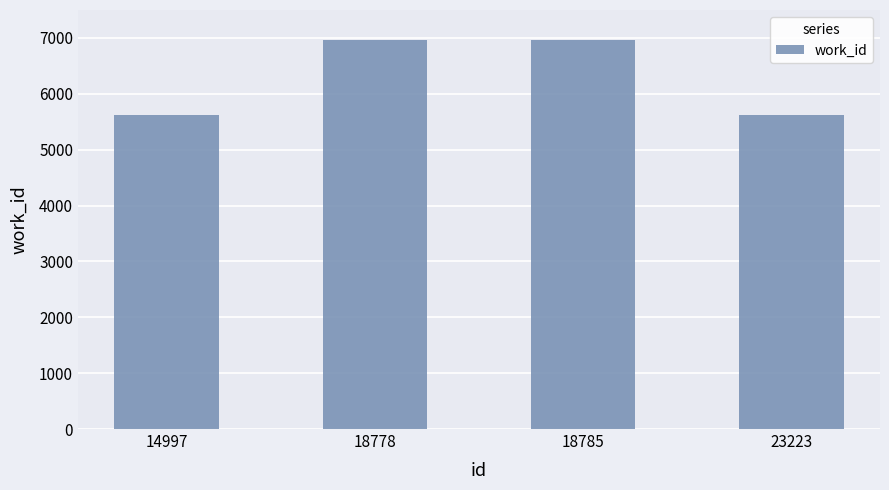

The chart shows a value of 7574 at 14997. True or false?

False